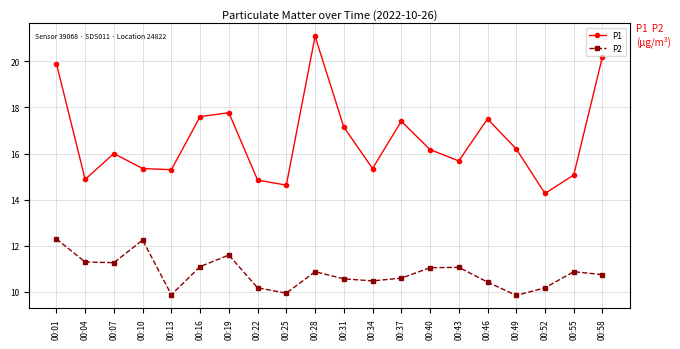

True or false: P1 has more than 0 points higher than both neighbors.

True